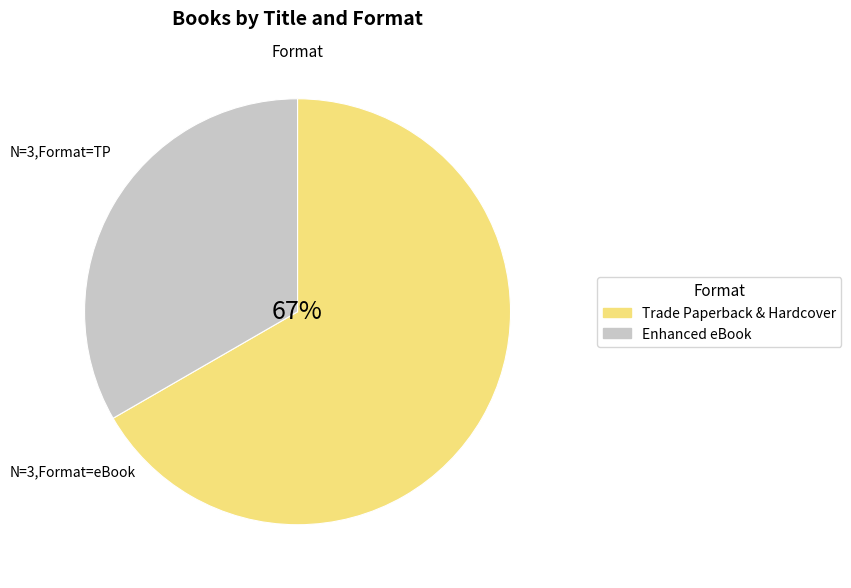

True or false: Gabe accounts for 45% of the total.

False